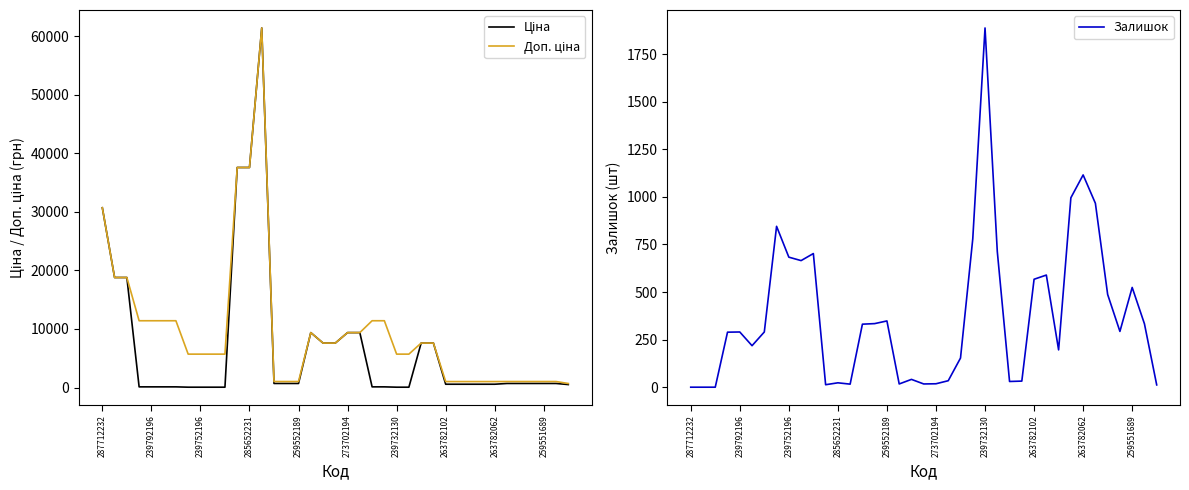

What is the highest value of the Залишок series?

1887